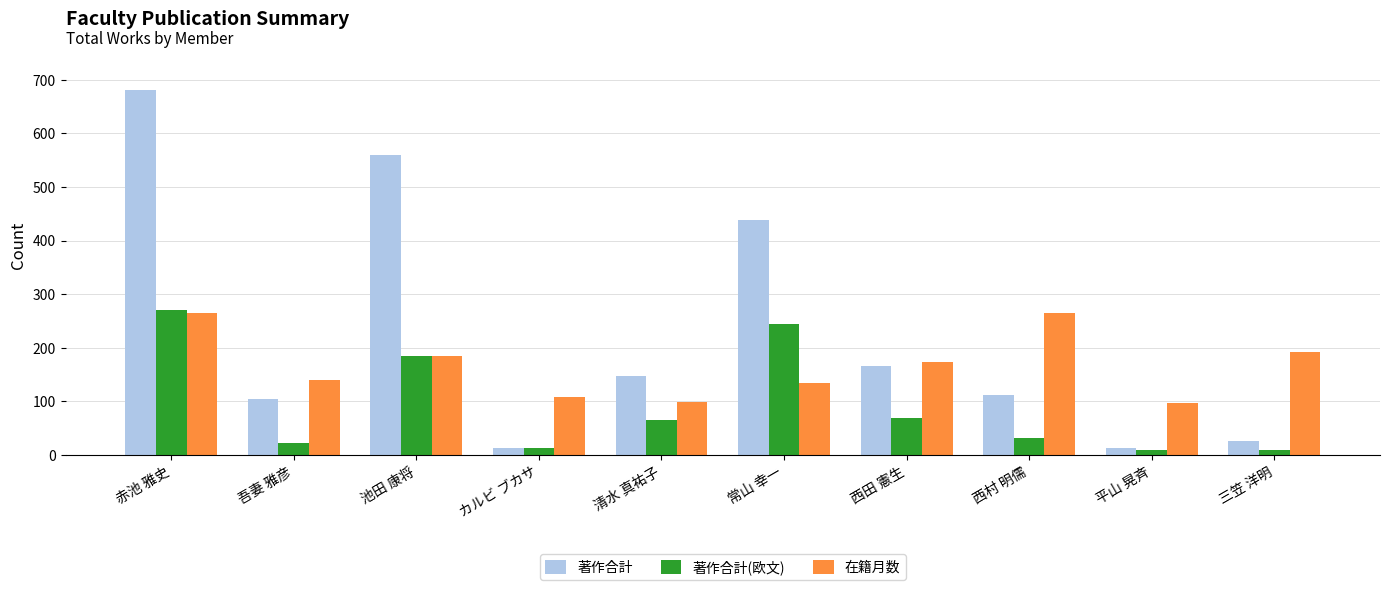

Which series has the widest spread of values?

著作合計